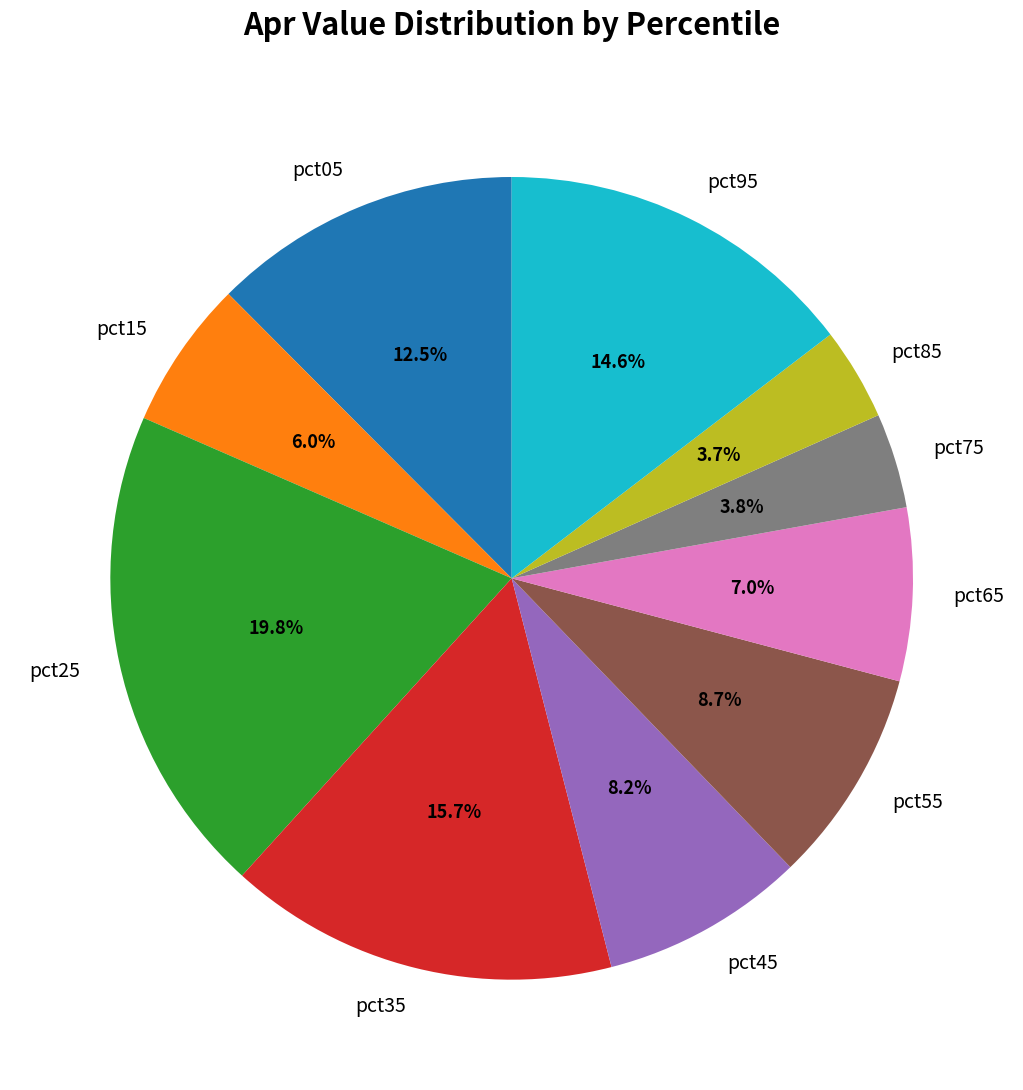

Is it true that pct65 is 1% of the pie?

False